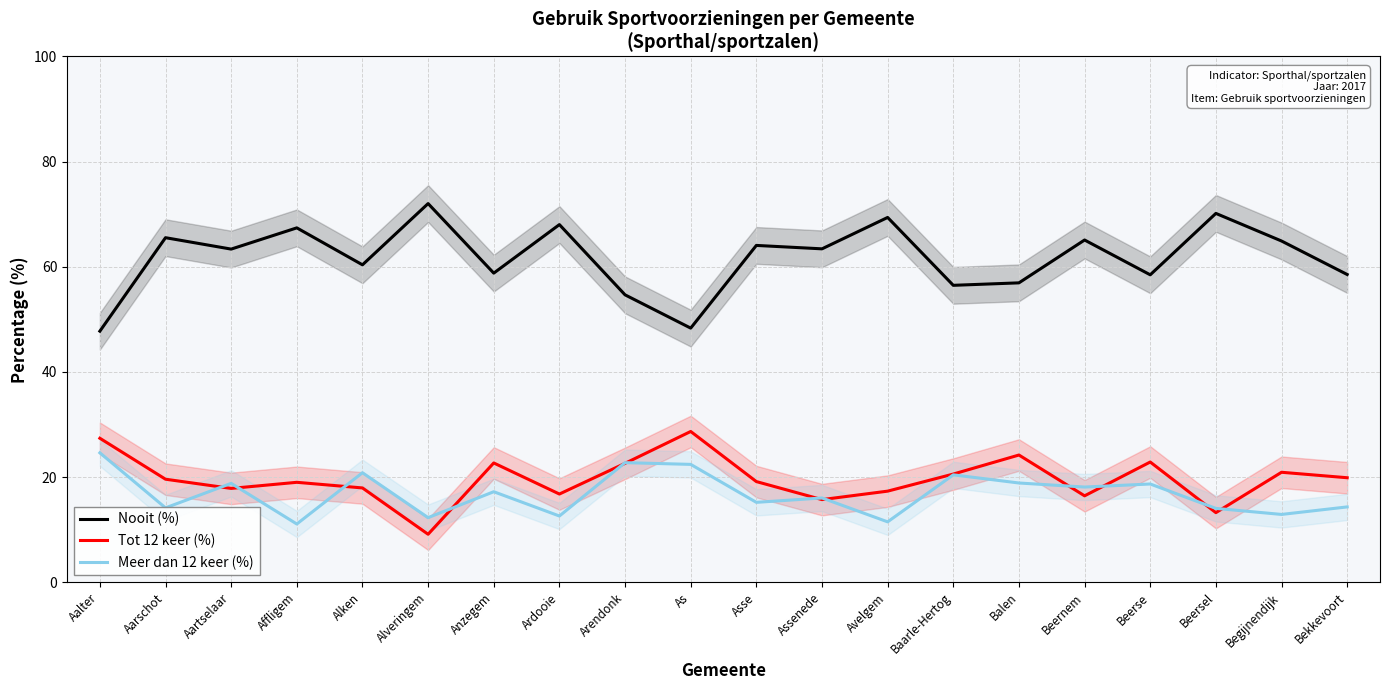

Does the chart have visible grid lines?

Yes